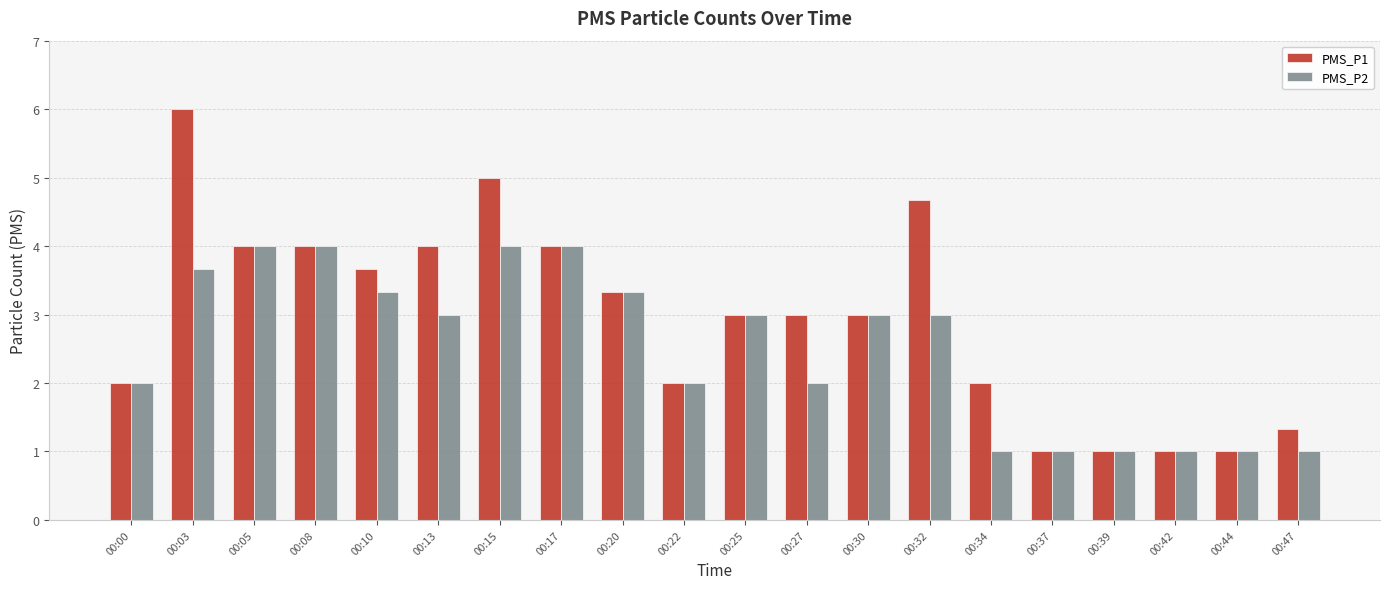

What is the approximate value of PMS_P1 at 00:34?

2.0